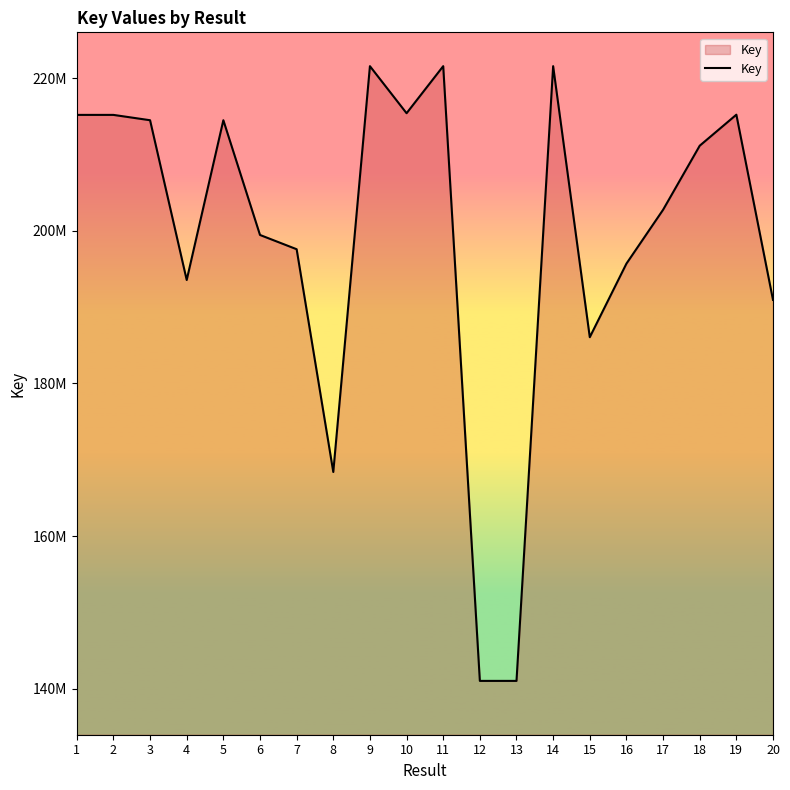

The value at 16 is 195698401. True or false?

True